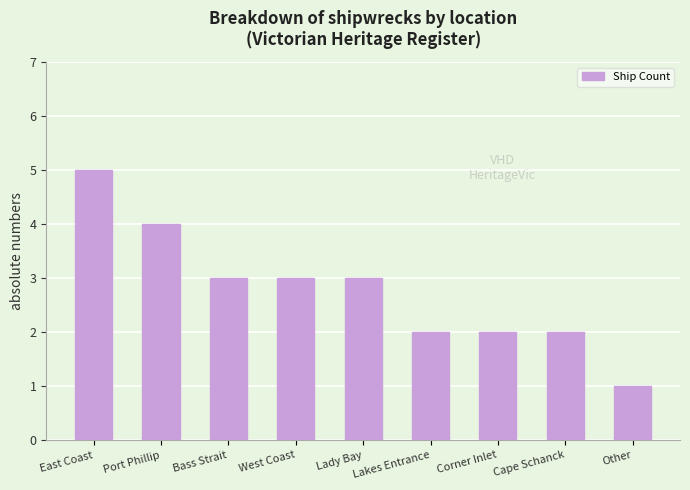

What is the sum of all values?

25